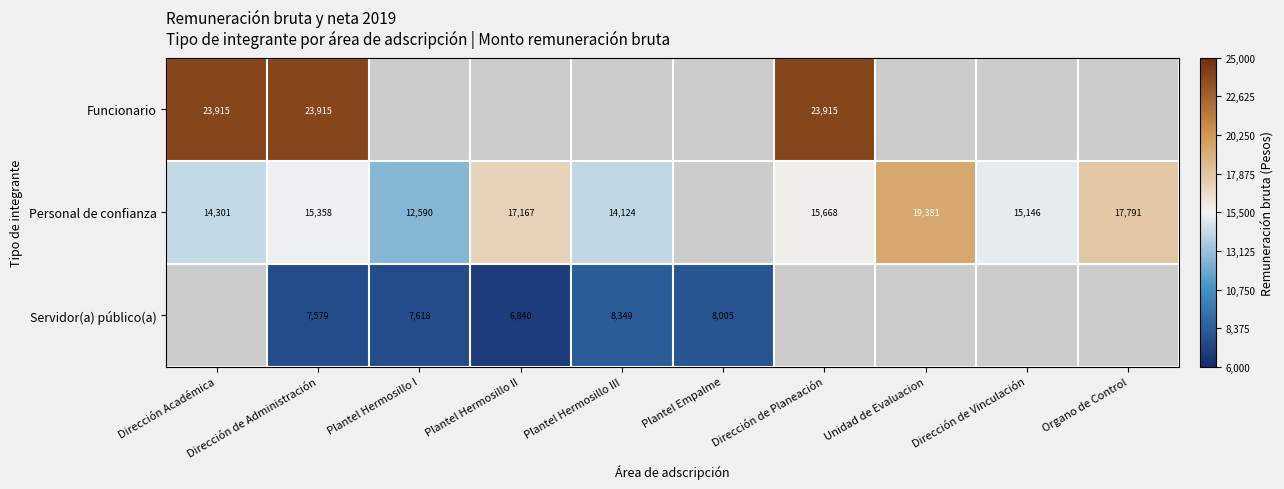

At which category does the chart reach its peak across all series?

Dirección Académica